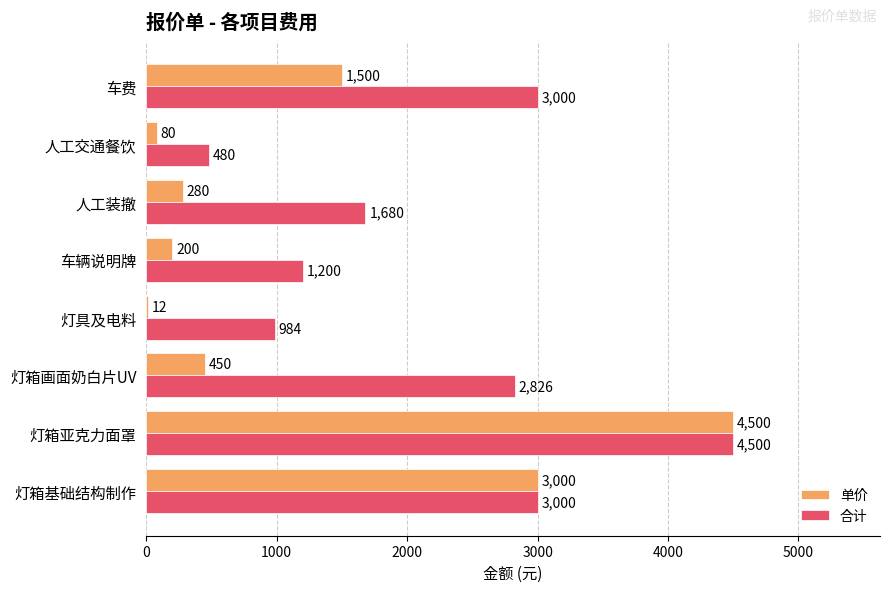

Which category has the highest value in the 合计 series?

灯箱亚克力面罩